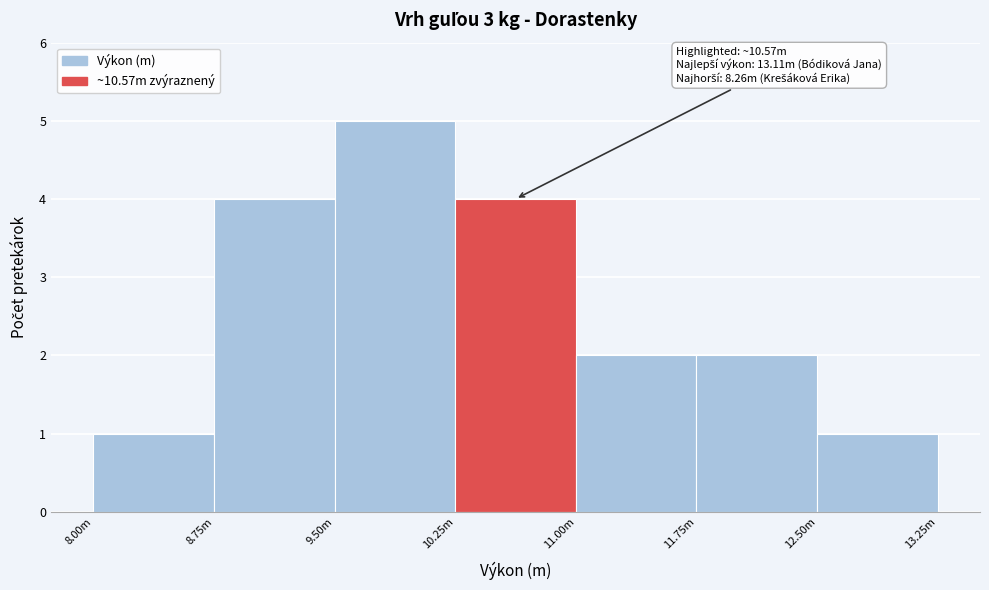

Reading left to right, transcribe all the data shown in this chart.

8.00m=1	8.75m=4	9.50m=5	10.25m=4	11.00m=2	11.75m=2	12.50m=1